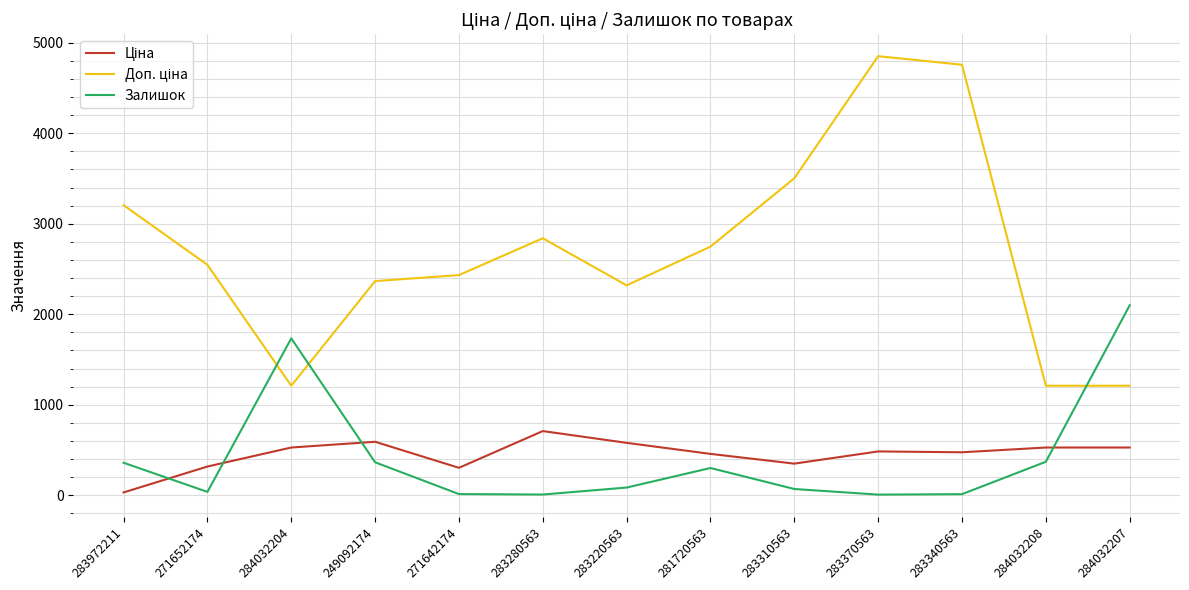

What is the difference between the highest and lowest values at 284032208?

839.7